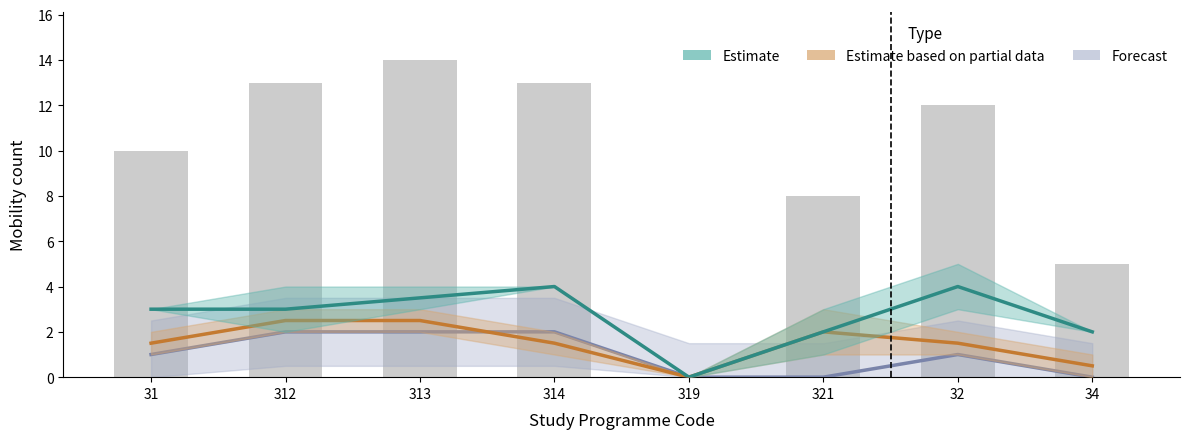

True or false: Estimate based on partial data has a value of 0.6 at 31.

False